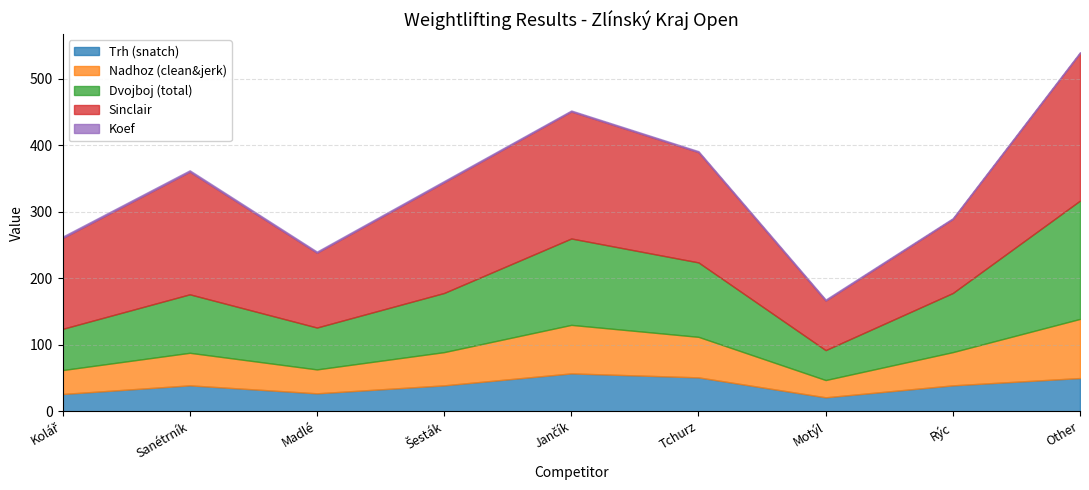

At which label does Trh (snatch) reach its peak?

Jančík